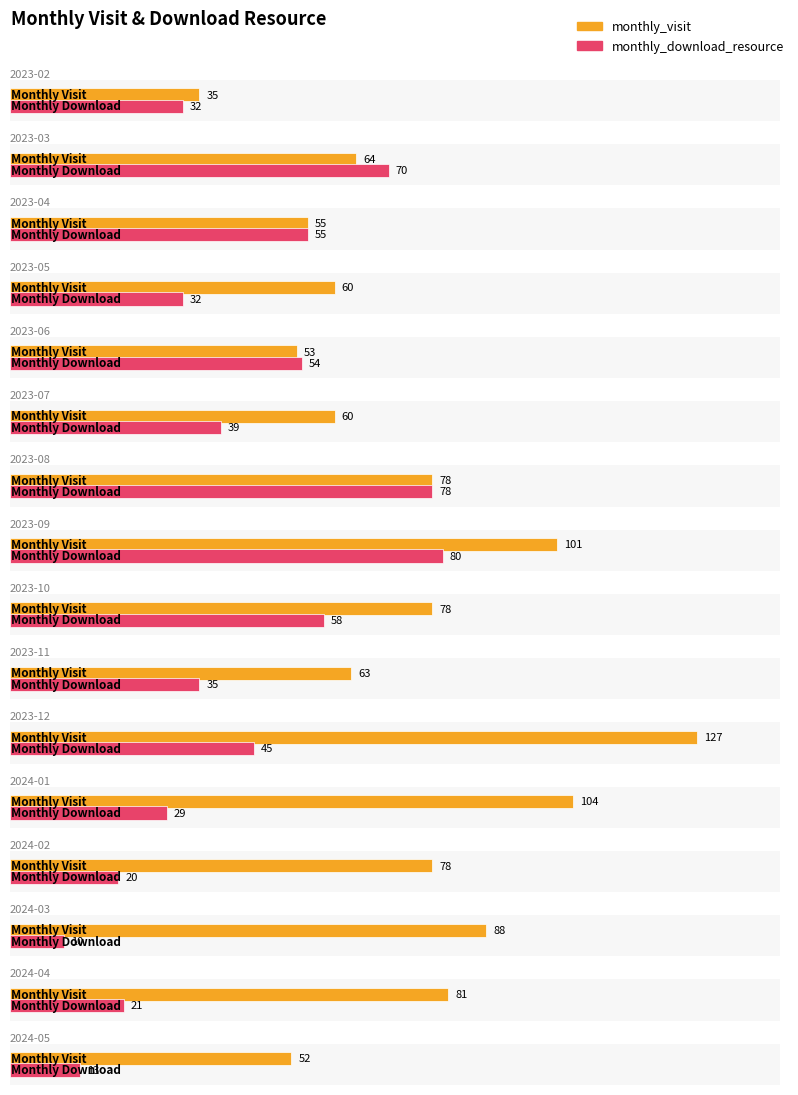

Between 2023-09 and 2023-06, which is larger?

2023-09